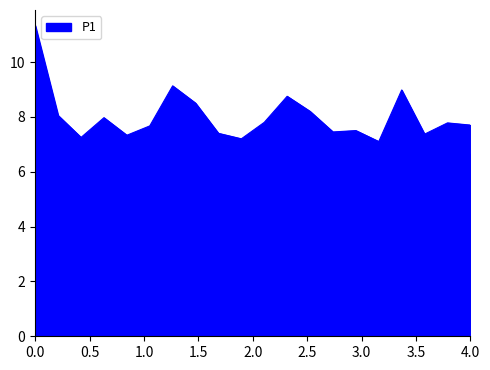

Which series has the largest range (max minus min)?

P1